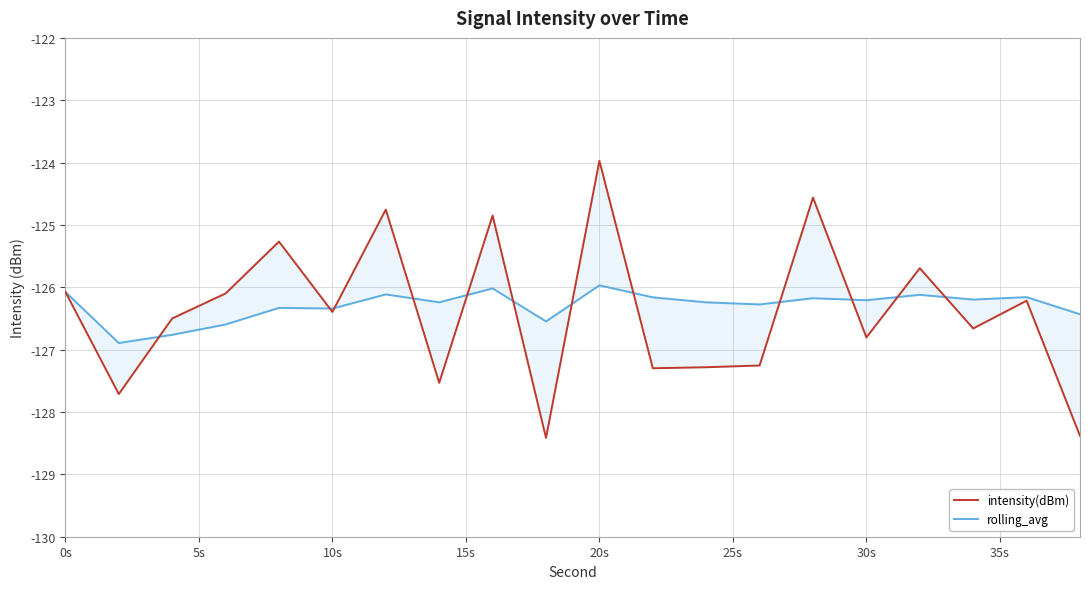

At 15s, list the series in order from smallest to largest.

rolling_avg, intensity(dBm)